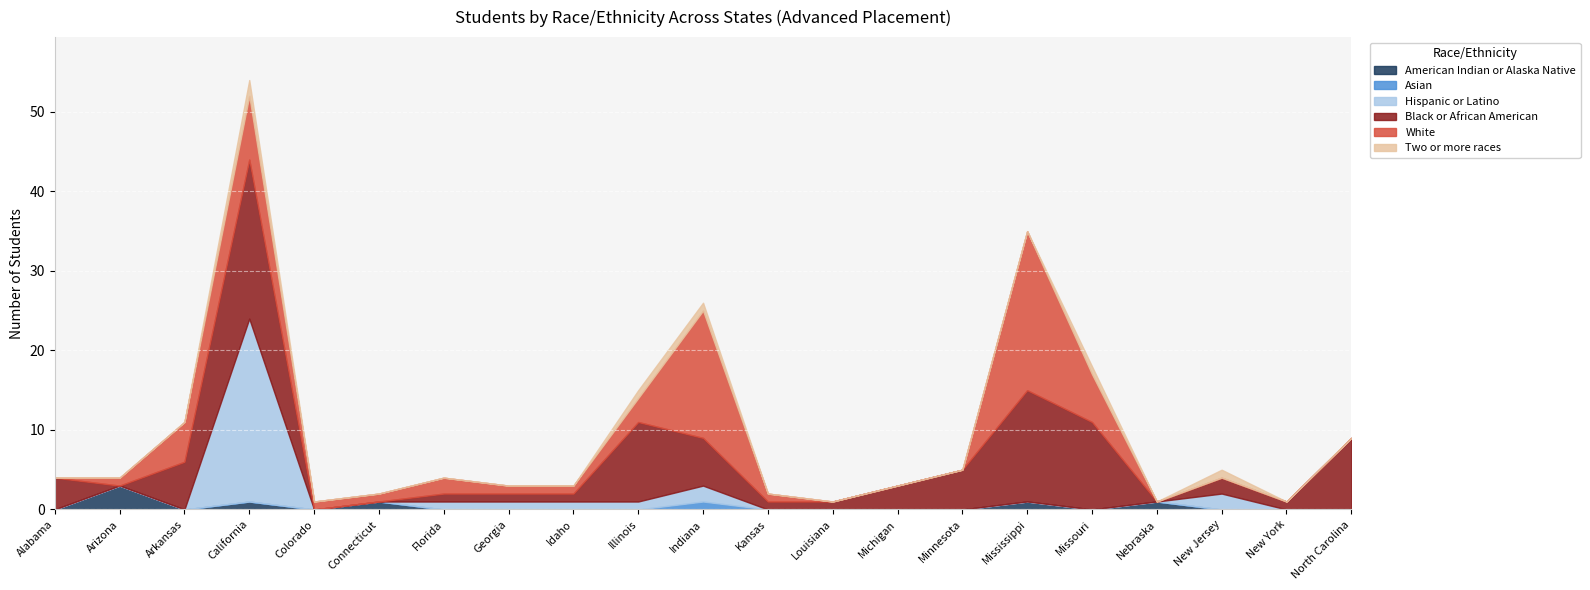

True or false: American Indian or Alaska Native has more than 2 interior local peaks.

True